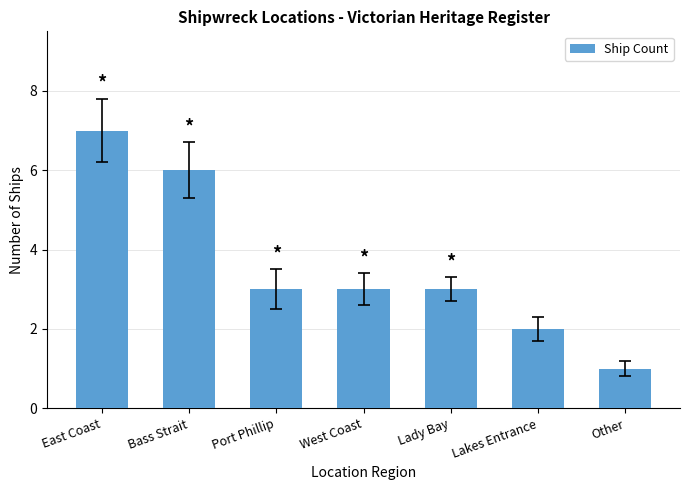

What is the smallest value displayed?

1